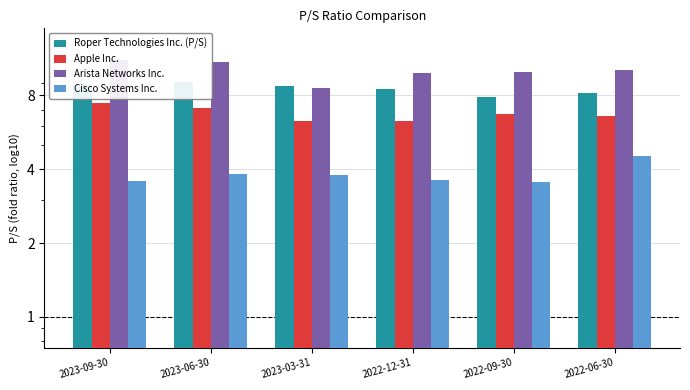

List the labels in order of Apple Inc. value, largest first.

2023-09-30, 2023-06-30, 2022-09-30, 2022-06-30, 2023-03-31, 2022-12-31